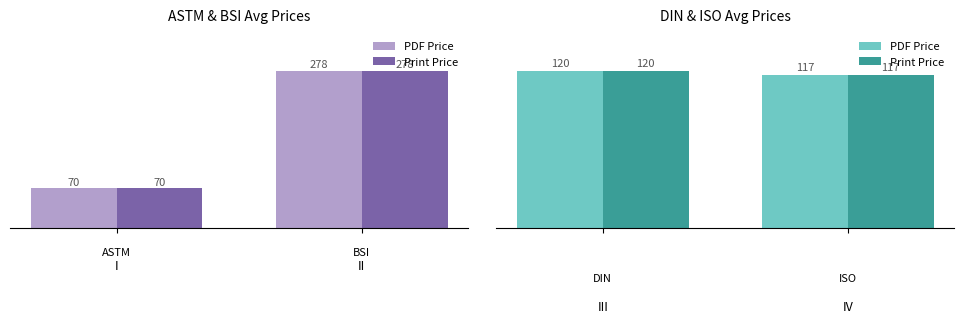

What are all the series names shown in the legend?

PDF Price, Print Price